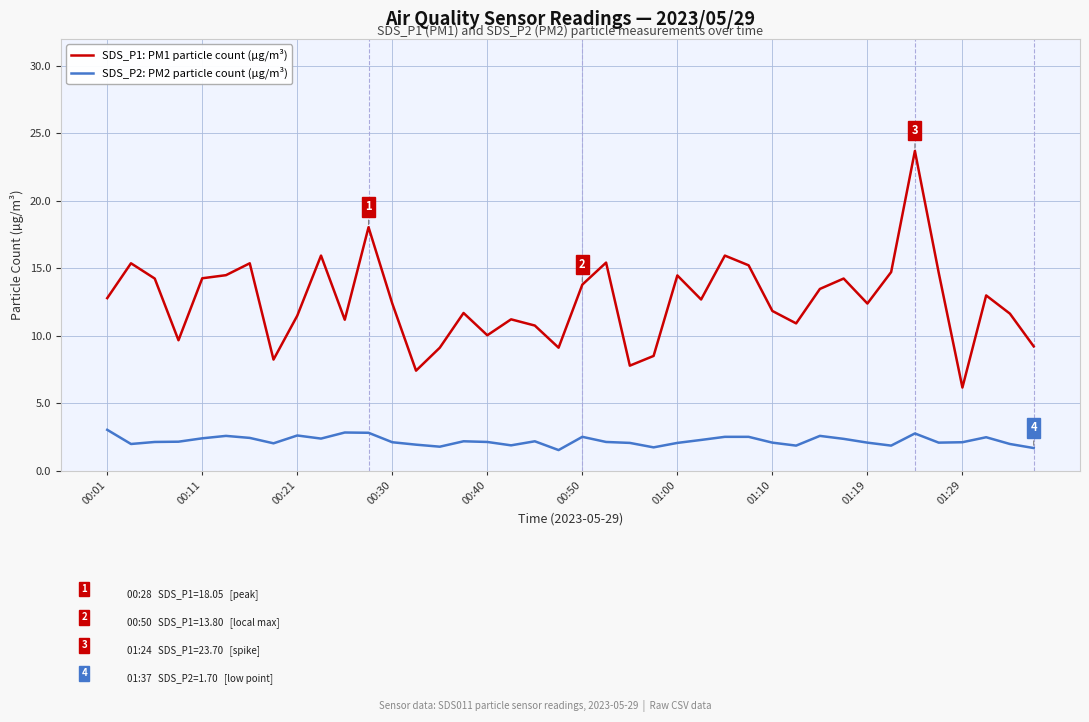

True or false: SDS_P2: PM2 particle count (µg/m³) and SDS_P1: PM1 particle count (µg/m³) intersect in this chart.

False